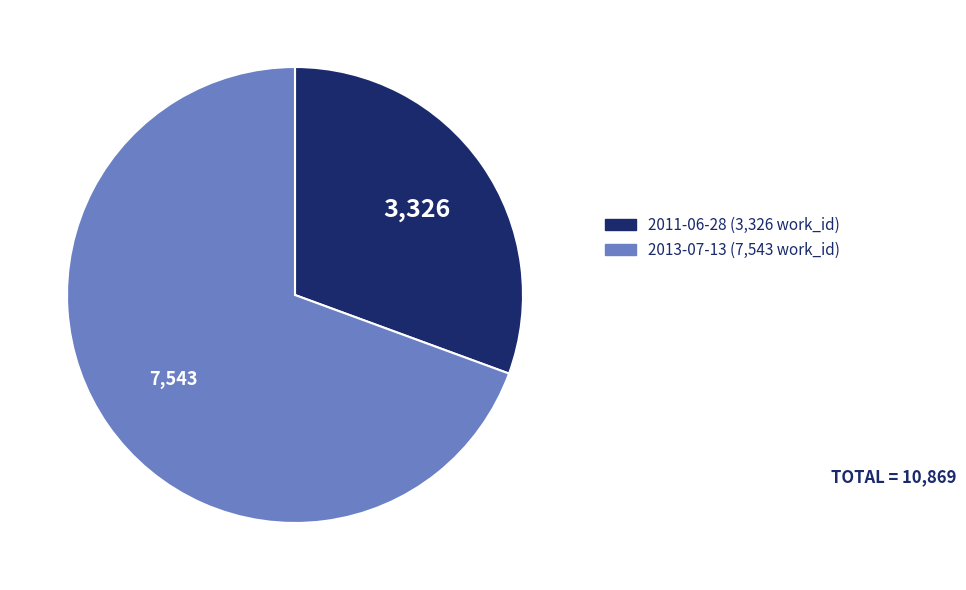

Do 2011-06-28 (3,326 work_id) and 2013-07-13 (7,543 work_id) together represent more than half of the pie?

Yes